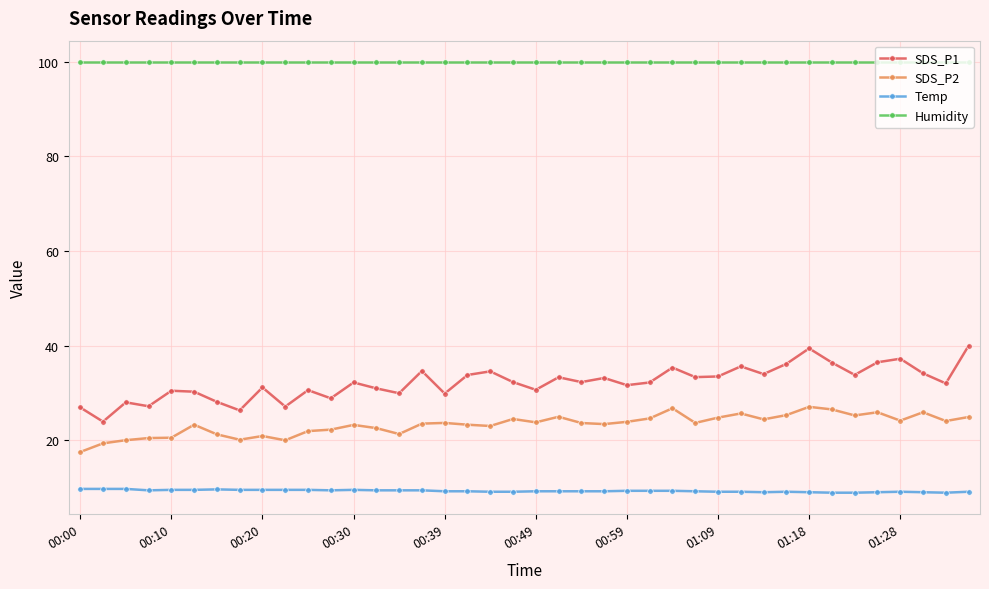

How many data points does each series have?

40